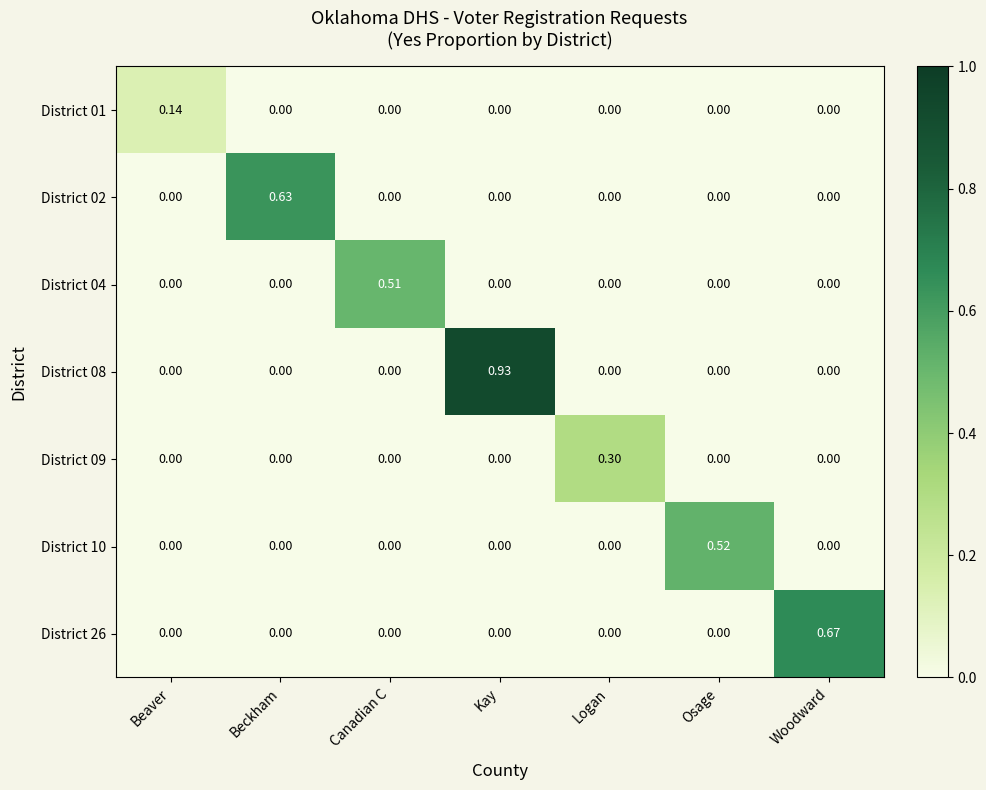

At which category is the sum across all series the highest?

Kay